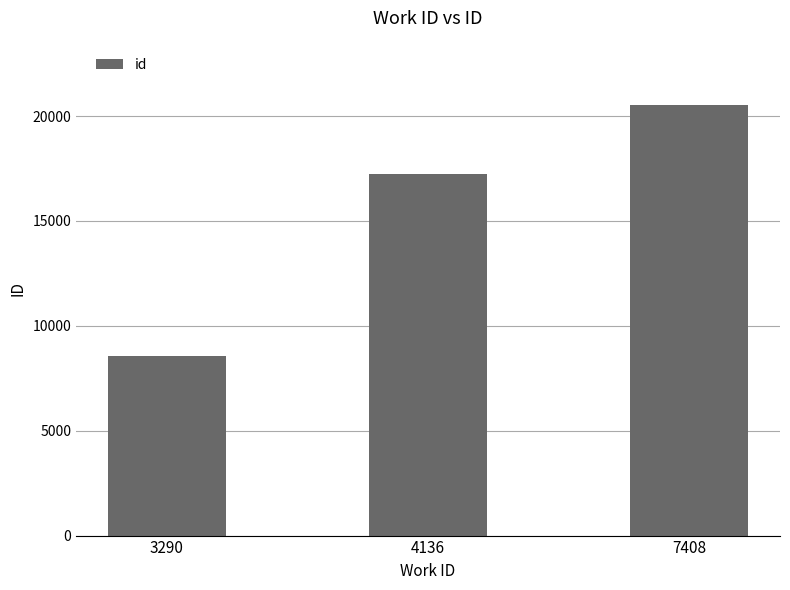

How many bars are there in total?

3